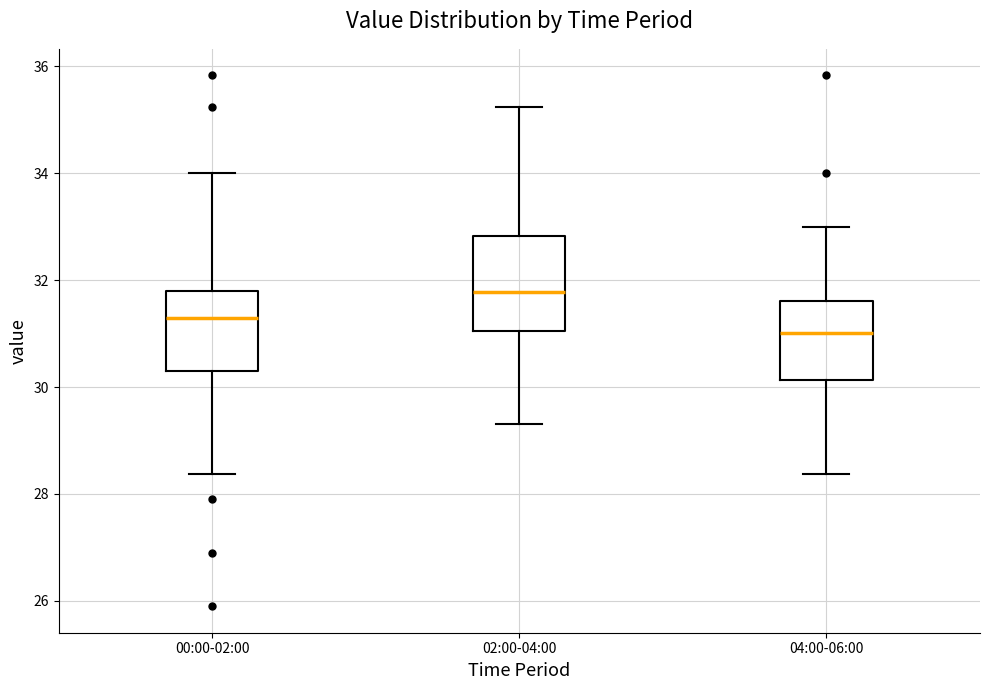

Where does the median line of the box for 04:00-06:00 sit on the y-axis? The values are not printed on the chart, so give them approximately, as read against the axis.

31.0